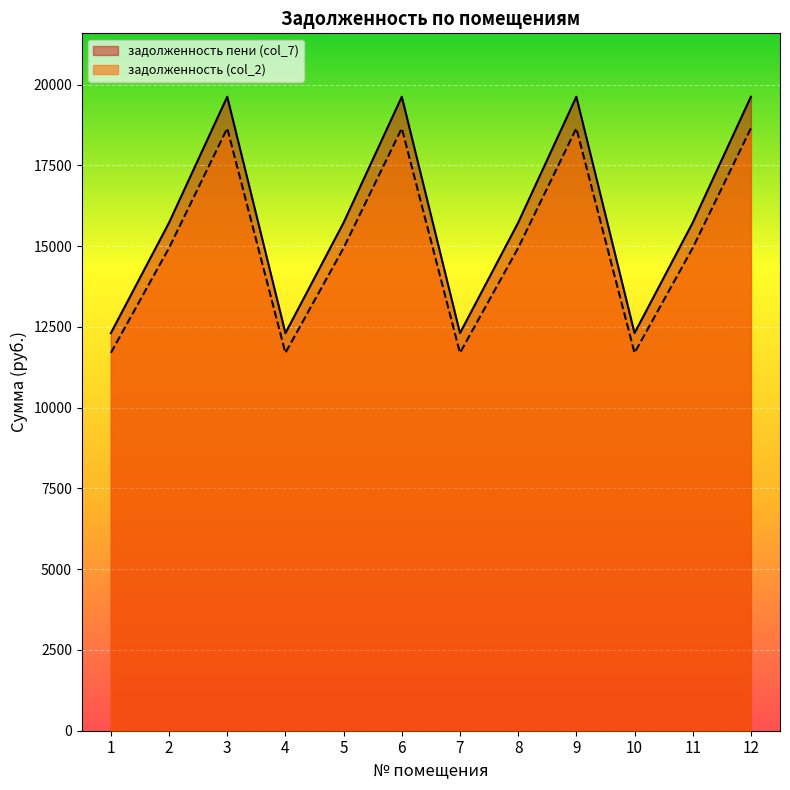

True or false: задолженность (col_2) has more than 2 points higher than both neighbors.

True